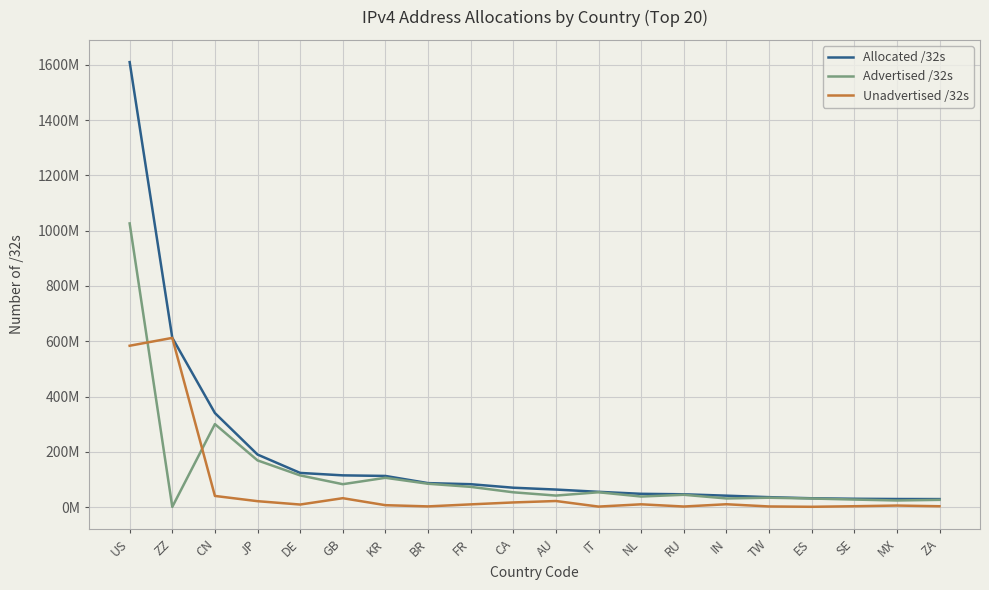

Between US and SE, which series saw the biggest shift?

Allocated /32s